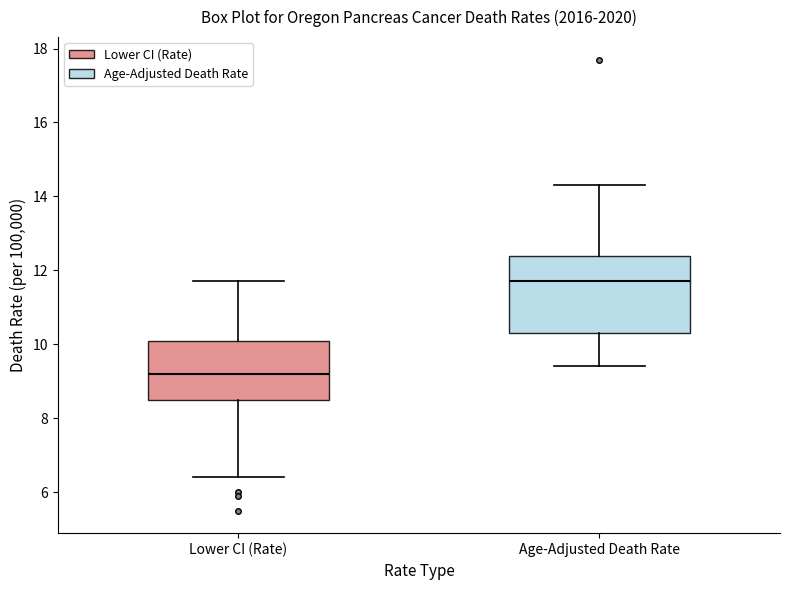

Reading left to right, transcribe this box plot: for each box, give where its median line is, the range the box spans, and where its two whiskers end, as read against the y-axis. The values are not printed on the chart, so give them approximately, as read against the axis.

Lower CI (Rate): median 9.2, box 8.6 to 10.2, whiskers 6.4 to 11.8
Age-Adjusted Death Rate: median 11.8, box 10.4 to 12.4, whiskers 9.4 to 14.4